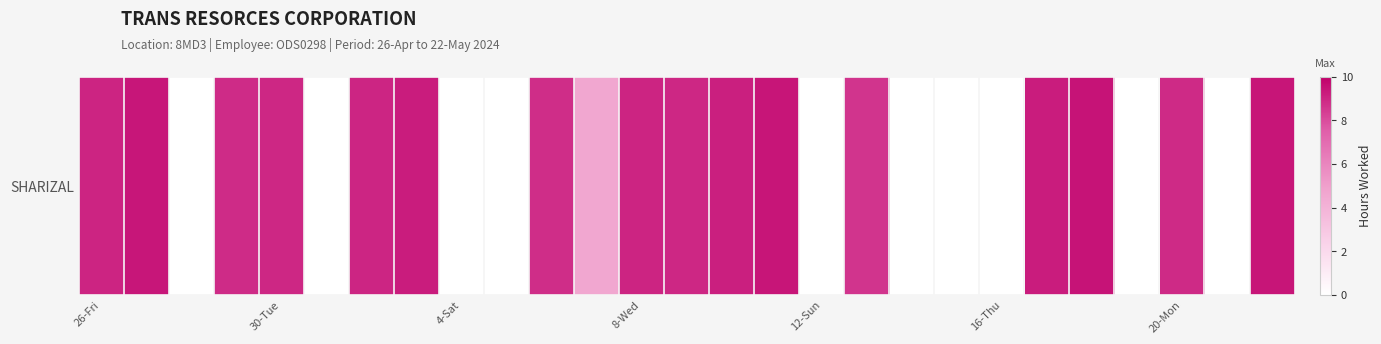

What is the average value?

5.6